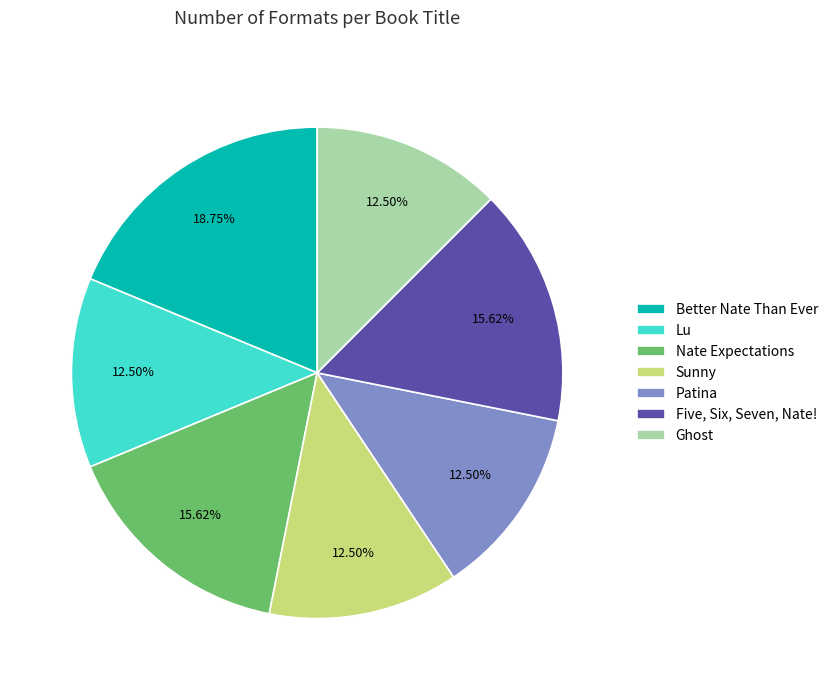

Does any single category account for the majority?

No